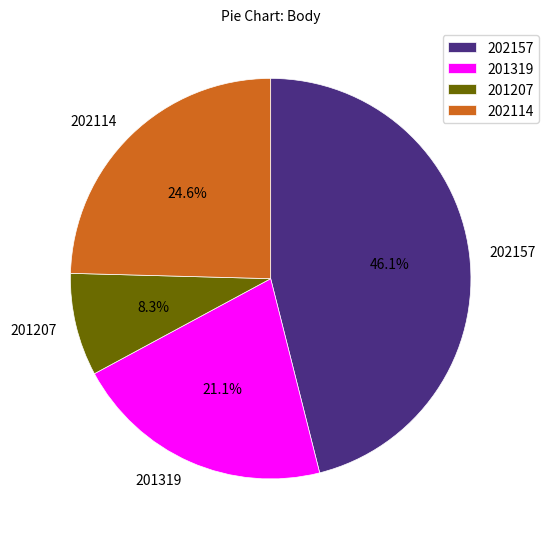

What is the smallest slice in the pie chart?

201207